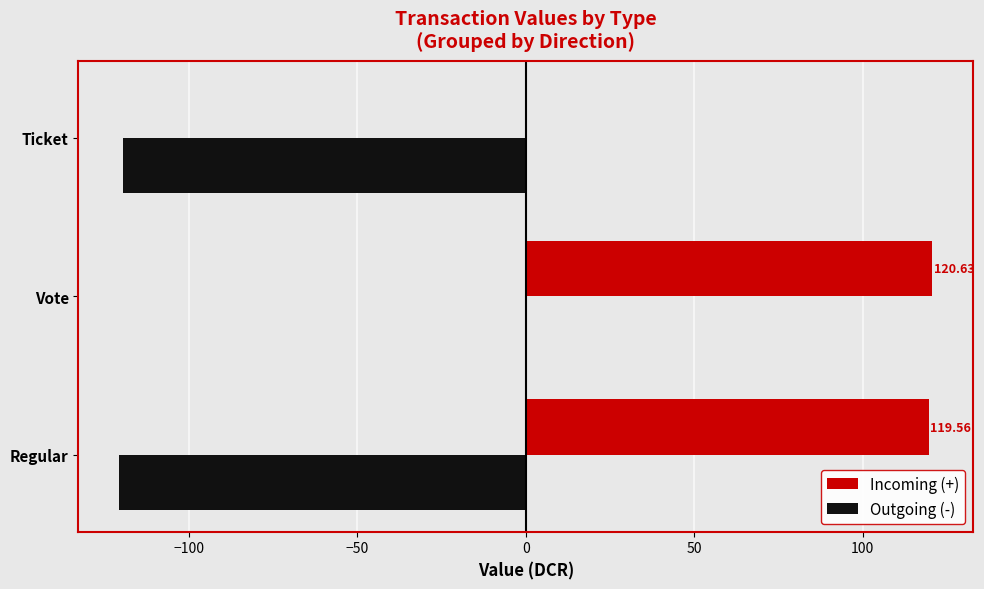

How many series are shown in this chart?

2